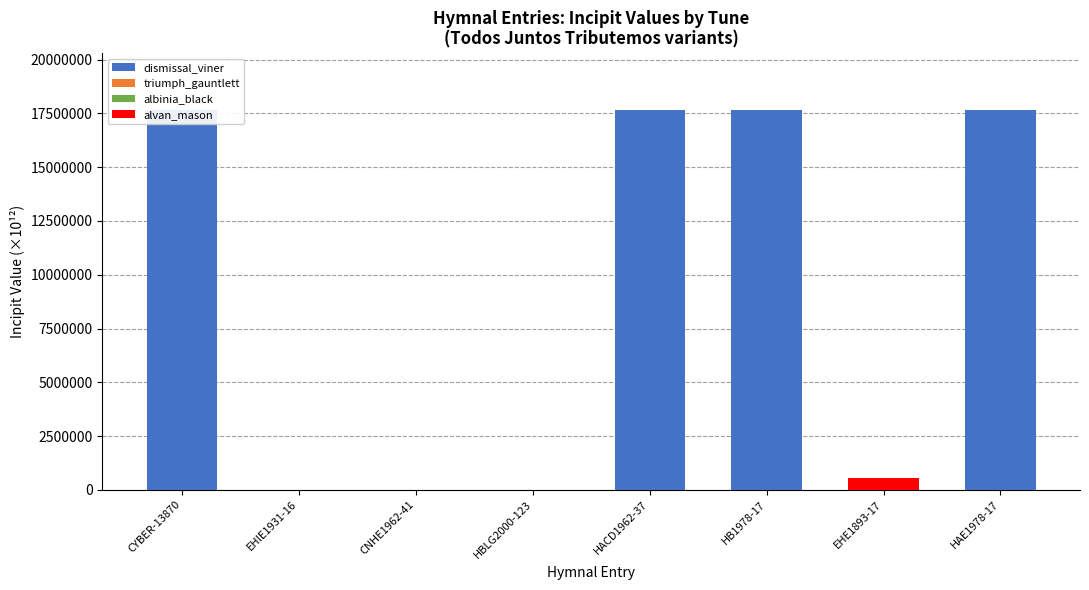

What is the sum of the albinia_black values at HB1978-17 and CNHE1962-41?

345.2